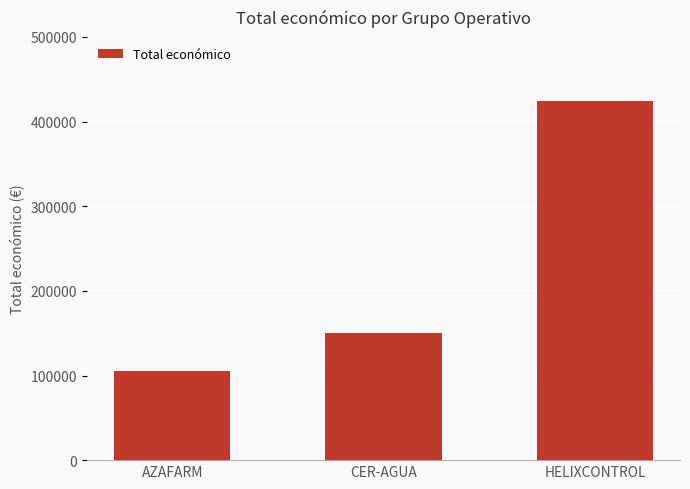

What is the minimum value shown in the chart?

105516